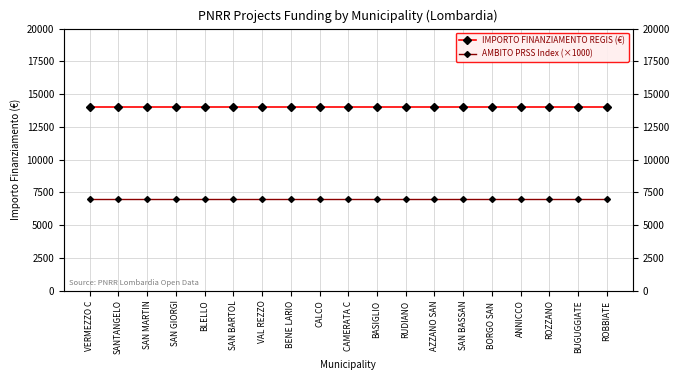

Is the value of IMPORTO FINANZIAMENTO REGIS (€) at ANNICCO greater than the value of AMBITO PRSS Index (×1000) at BORGO SAN ?

Yes